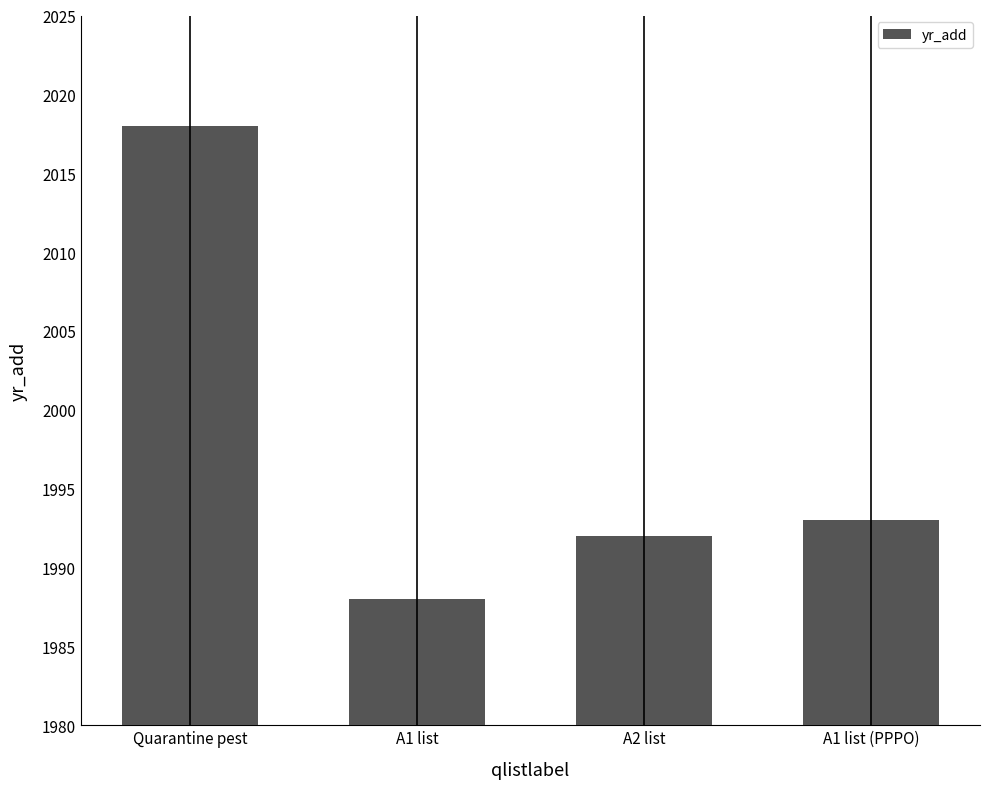

What is the label of the 2nd bar from the left?

A1 list